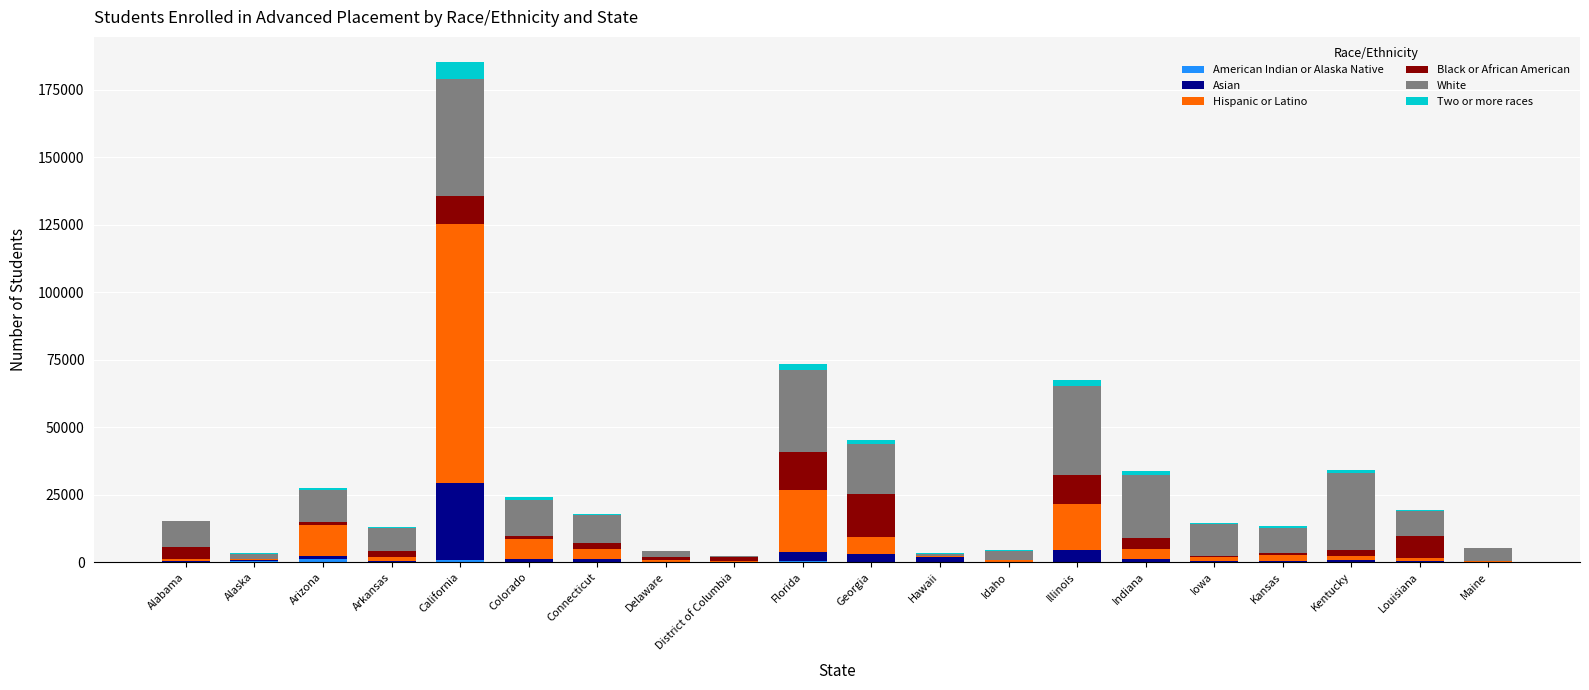

At which category is the sum across all series the highest?

California